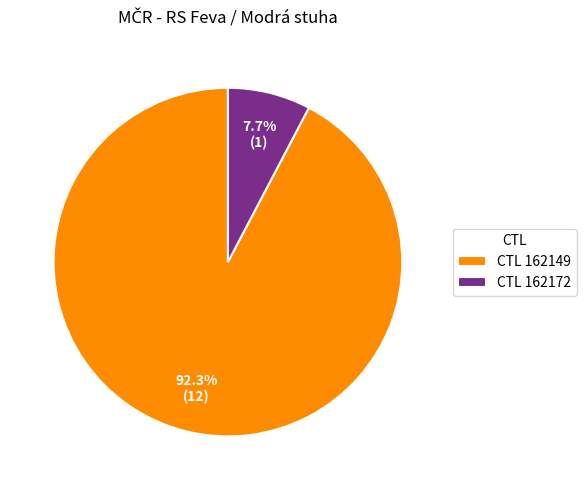

What is the total percentage of CTL 162172 and CTL 162149?

100.0%